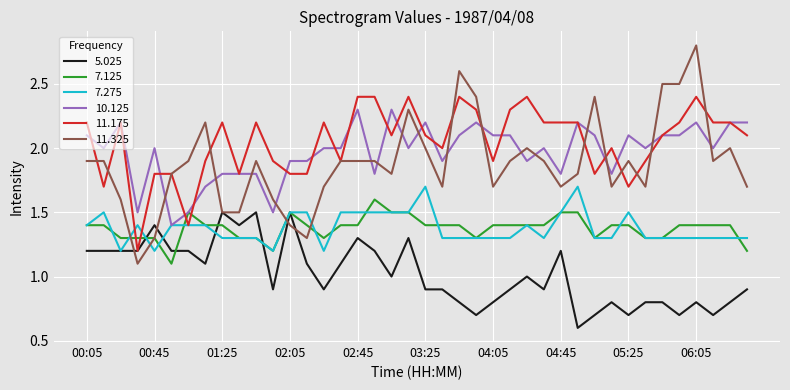

Which series has the largest range (max minus min)?

11.325